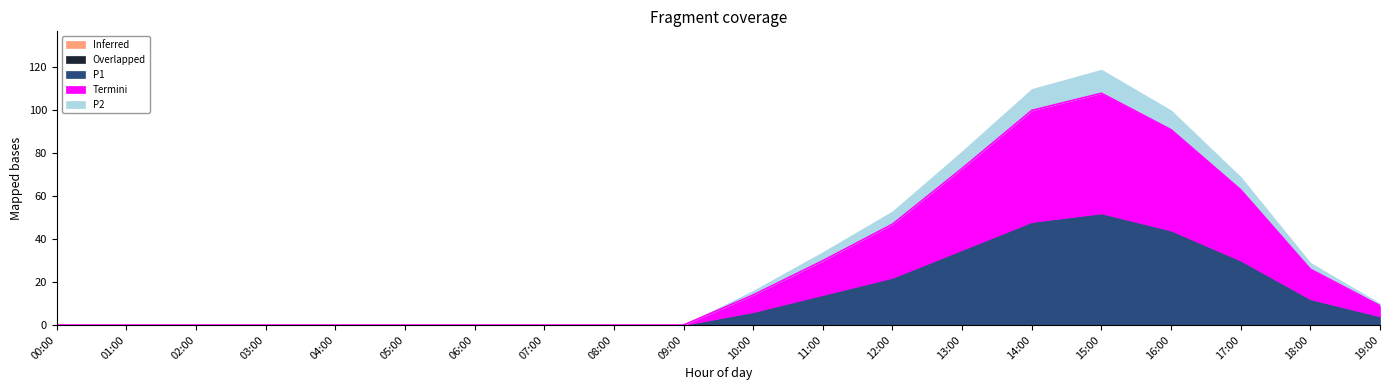

Reading right to left, list all the values displayed in this chart.

Inferred: 19:00=0	18:00=0	17:00=0	16:00=0	15:00=0	14:00=0	13:00=0	12:00=0	11:00=0	10:00=0	09:00=0	08:00=0	07:00=0	06:00=0	05:00=0	04:00=0	03:00=0	02:00=0	01:00=0	00:00=0
Overlapped: 19:00=0	18:00=0	17:00=0	16:00=0	15:00=0	14:00=0	13:00=0	12:00=0	11:00=0	10:00=0	09:00=0	08:00=0	07:00=0	06:00=0	05:00=0	04:00=0	03:00=0	02:00=0	01:00=0	00:00=0
P1: 19:00=4	18:00=12	17:00=30	16:00=44	15:00=52	14:00=48	13:00=35	12:00=22	11:00=14	10:00=6	09:00=0	08:00=0	07:00=0	06:00=0	05:00=0	04:00=0	03:00=0	02:00=0	01:00=0	00:00=0
Termini: 19:00=5	18:00=14	17:00=33	16:00=47	15:00=56	14:00=52	13:00=38	12:00=25	11:00=16	10:00=8	09:00=0	08:00=0	07:00=0	06:00=0	05:00=0	04:00=0	03:00=0	02:00=0	01:00=0	00:00=0
P2: 19:00=1	18:00=3	17:00=6	16:00=9	15:00=11	14:00=10	13:00=8	12:00=6	11:00=4	10:00=2	09:00=0	08:00=0	07:00=0	06:00=0	05:00=0	04:00=0	03:00=0	02:00=0	01:00=0	00:00=0